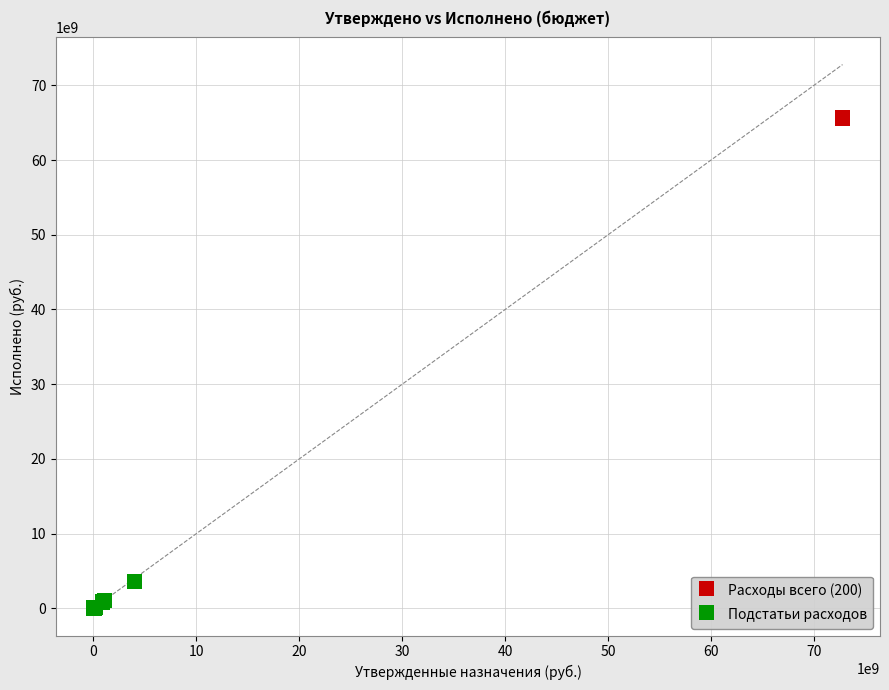

What are all the series names shown in the legend?

Расходы всего (200), Подстатьи расходов